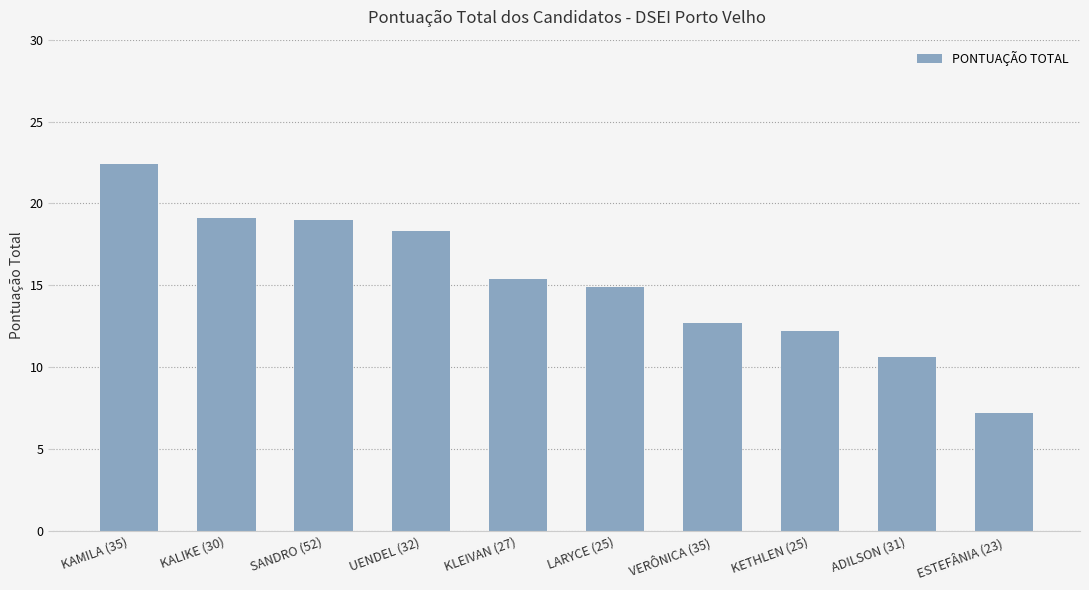

Does the chart contain any negative values?

No